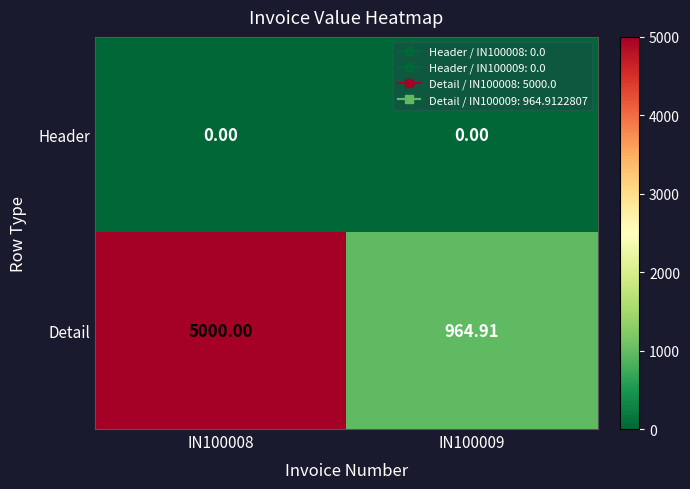

List the series in order of their peak value, highest first.

Detail, Header